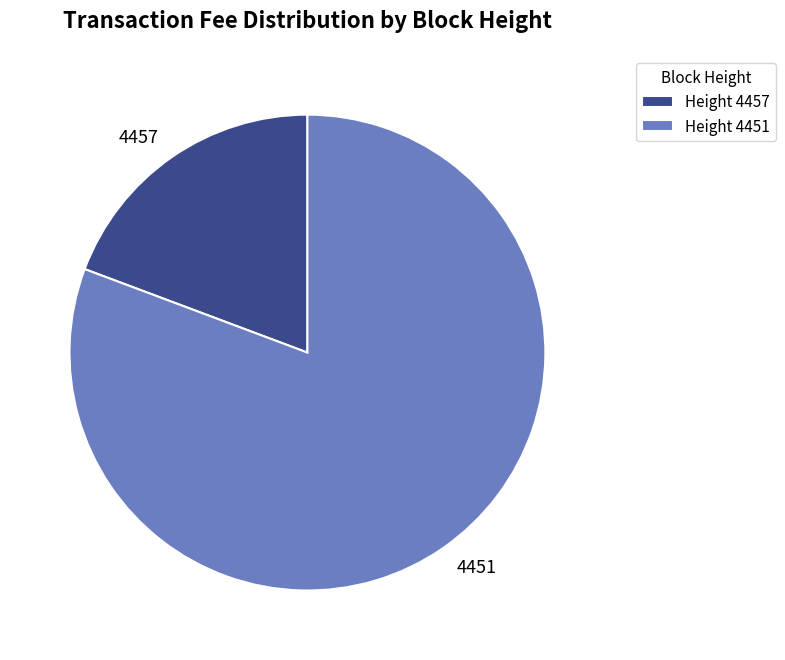

The 4457 slice represents 19% of the pie. True or false?

True